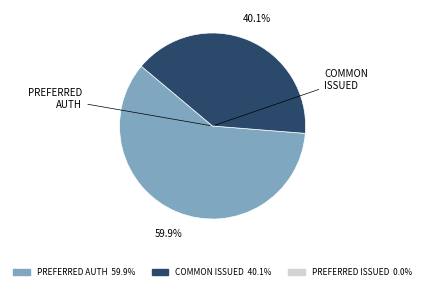

Which category has the smallest portion of the pie?

COMMON ISSUED